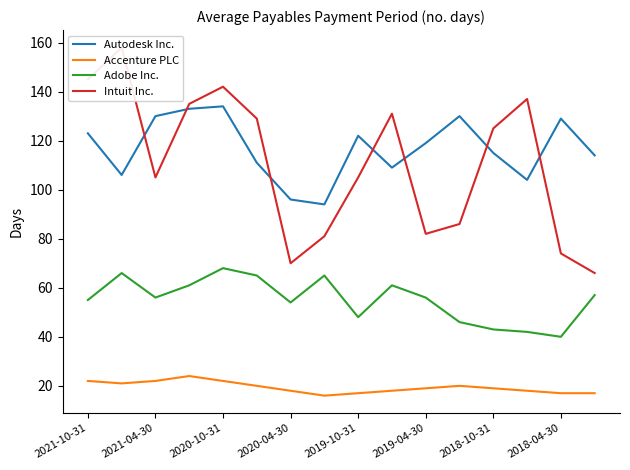

True or false: Adobe Inc. and Accenture PLC intersect in this chart.

False